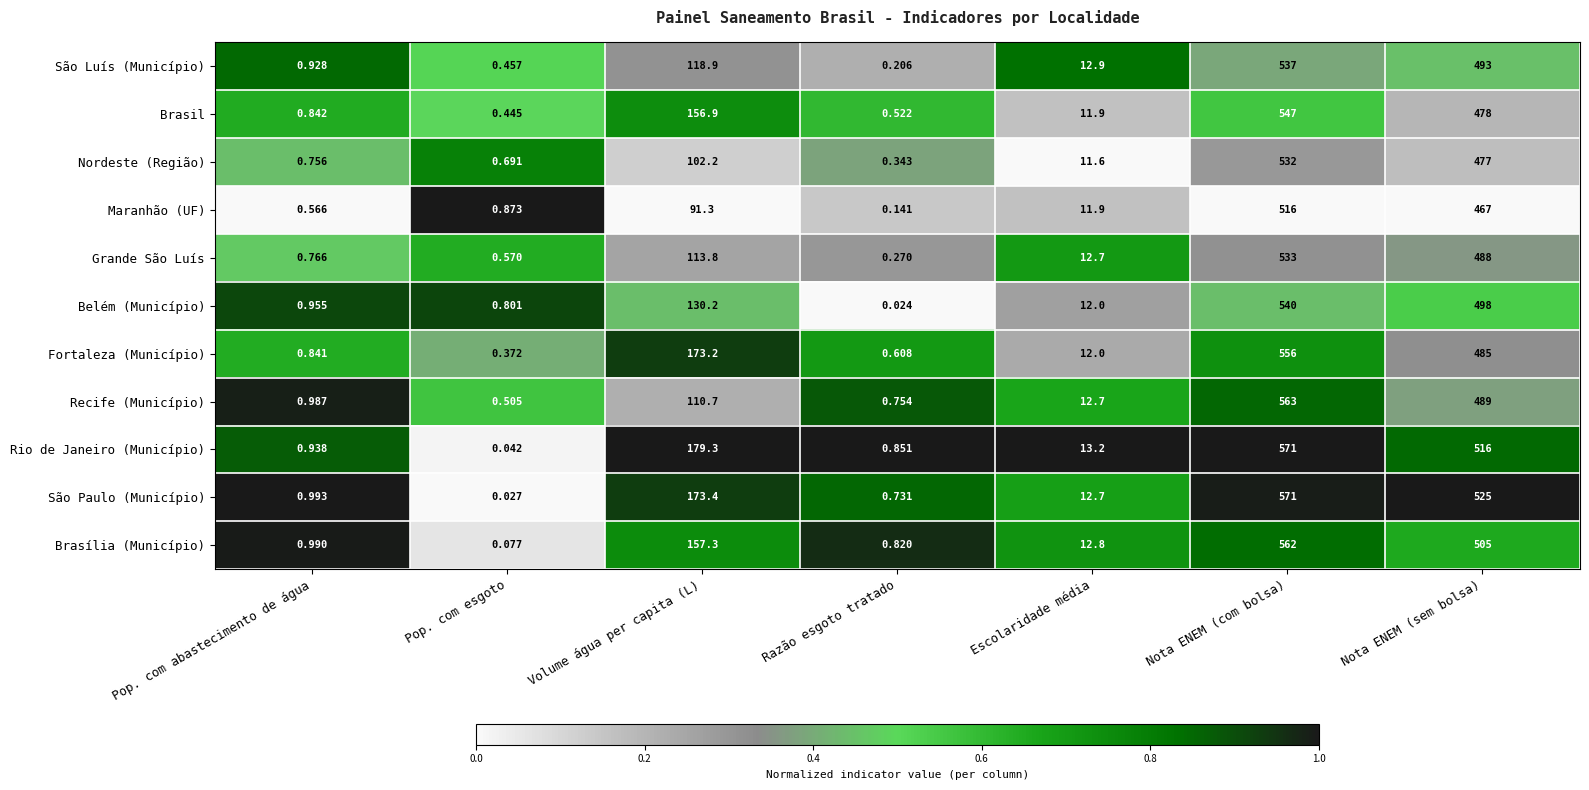

How many values in the São Paulo (Município) series are below 12?

3